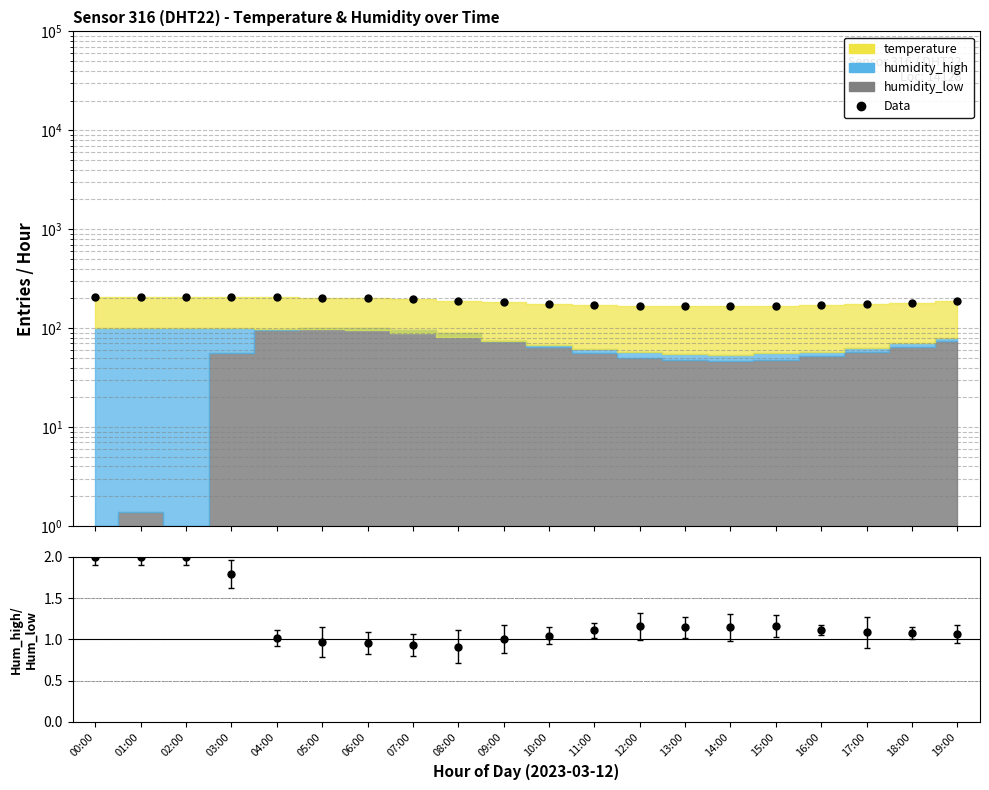

What is the change in value from 01:00 to 15:00?

-38.7